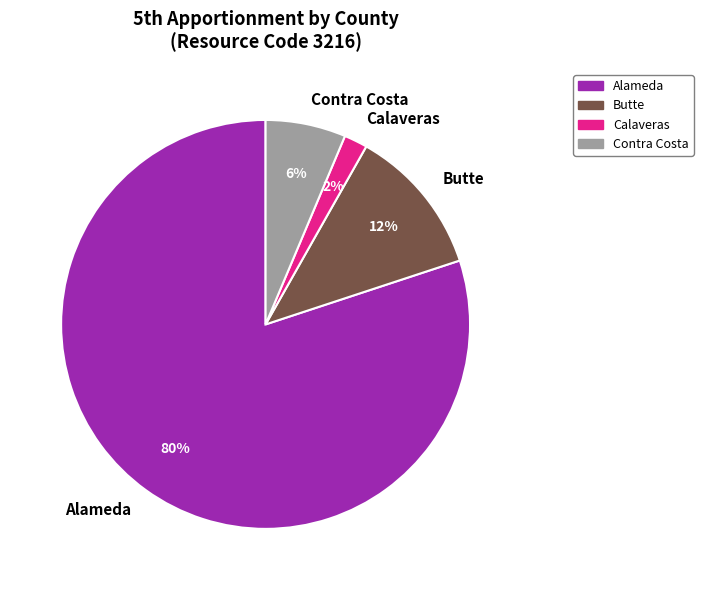

To the nearest percent, what is the combined percentage of Alameda and Contra Costa?

86%